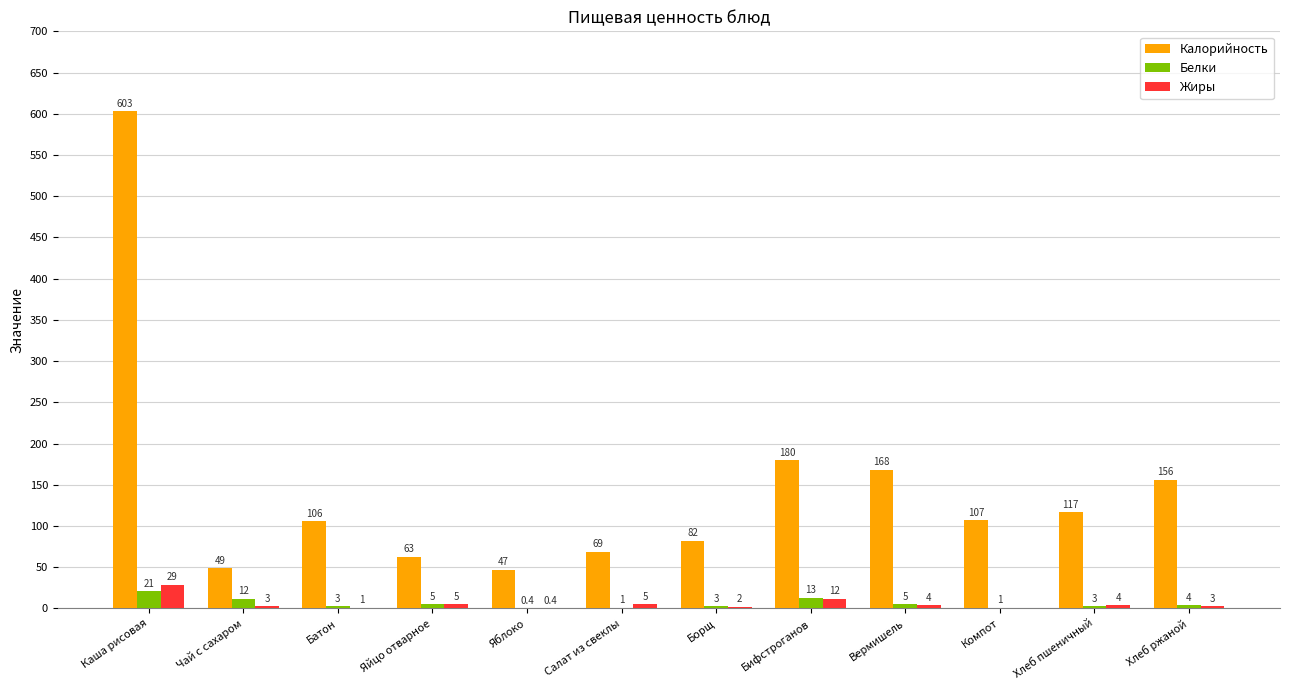

True or false: Белки has a value of 12.0 at Чай с сахаром.

True